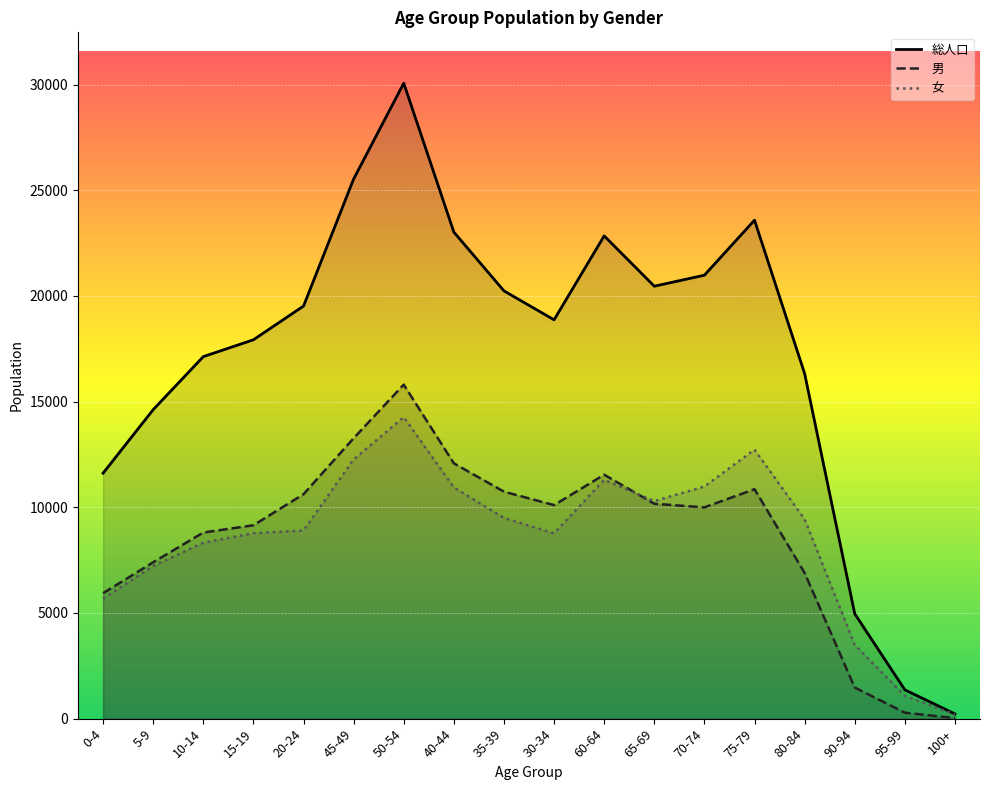

At which category is the sum across all series the highest?

50-54